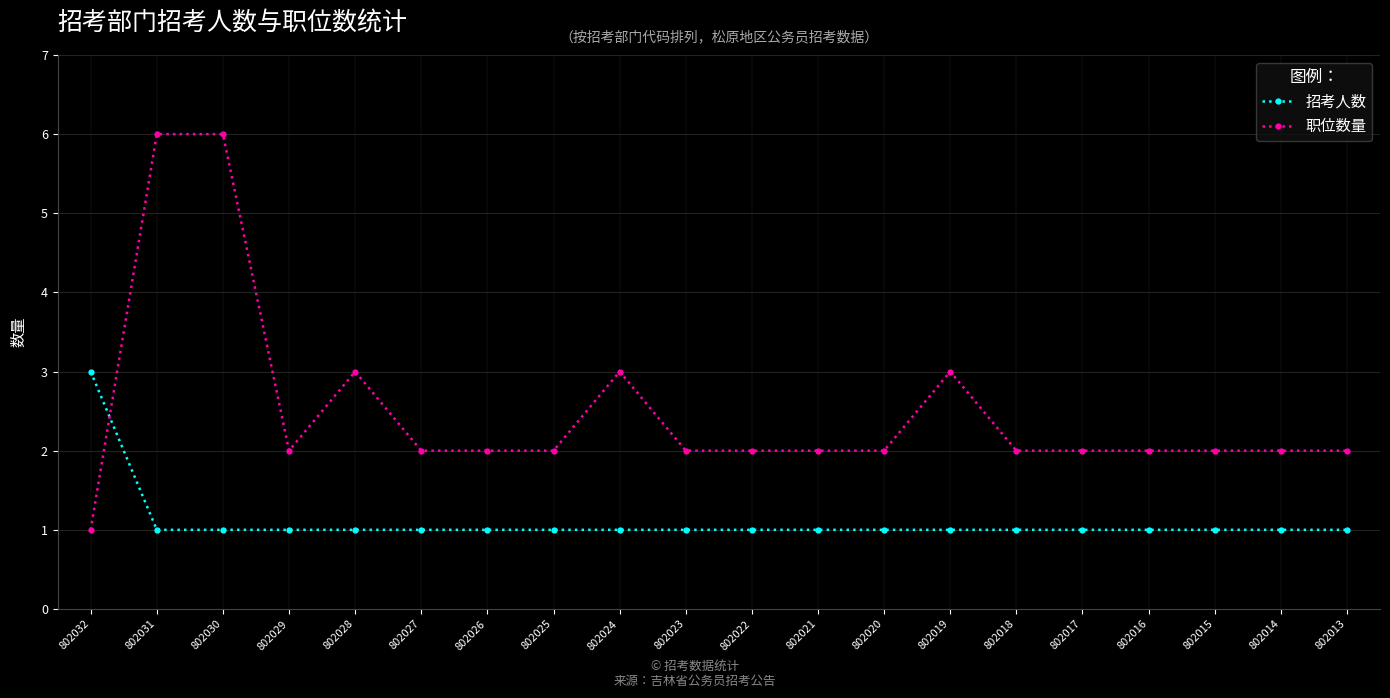

True or false: 职位数量 and 招考人数 intersect in this chart.

True